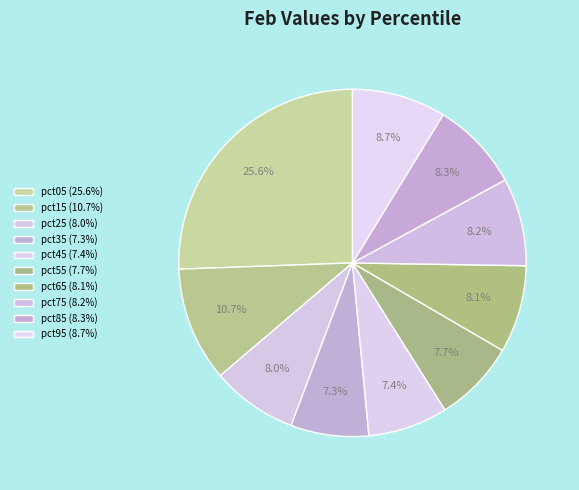

To the nearest percent, what percentage of the pie is pct75?

8%